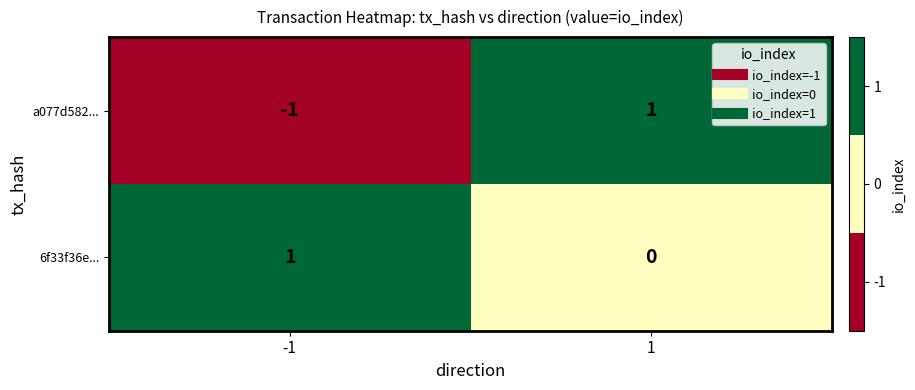

At how many categories does at least one series exceed 0?

2